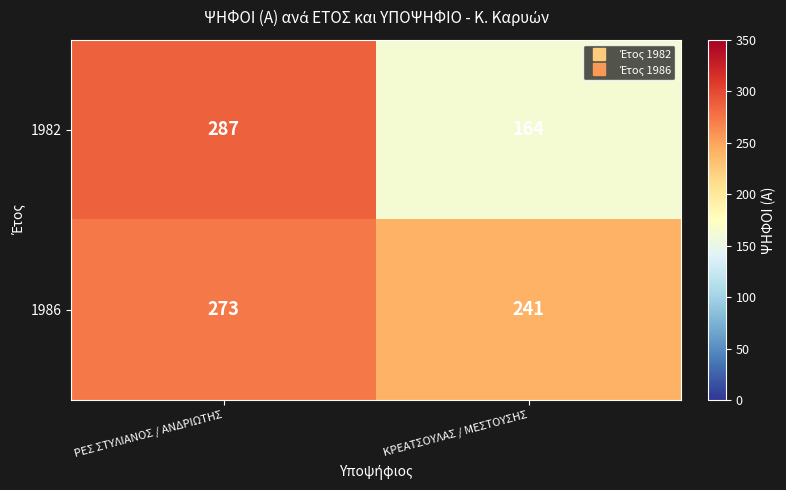

What is the total value across all series at ΚΡΕΑΤΣΟΥΛΑΣ / ΜΕΣΤΟΥΣΗΣ?

405